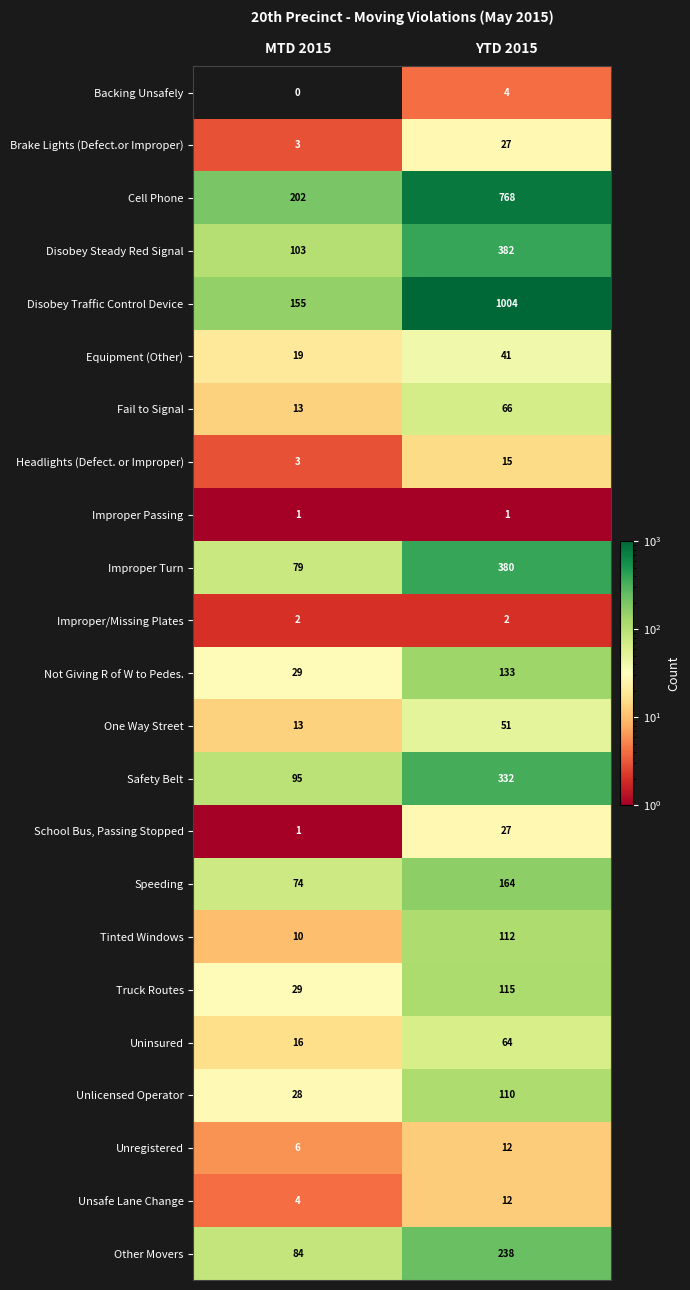

The value of Headlights (Defect. or Improper) at YTD 2015 is 9. True or false?

False